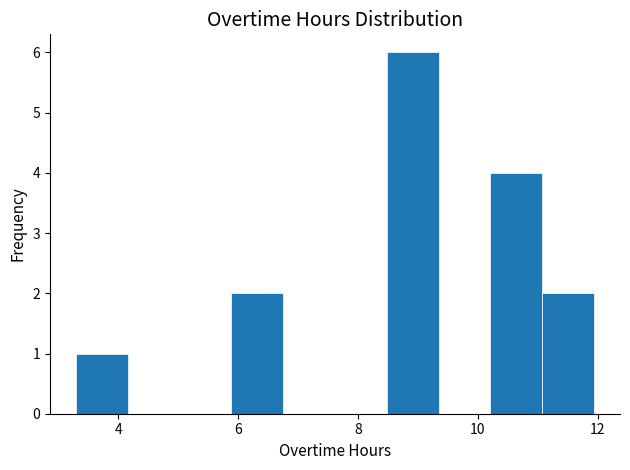

Reading left to right, transcribe this chart: for each bar, give the range it covers on the x-axis and its height. Neither the bar edges nor the heights are printed on the chart, so give them approximately, as read against the axes.

3.2 to 4.2: 1
4.2 to 5.0: 0
5.0 to 5.8: 0
5.8 to 6.8: 2
6.8 to 7.6: 0
7.6 to 8.4: 0
8.4 to 9.4: 6
9.4 to 10.2: 0
10.2 to 11.0: 4
11.0 to 12.0: 2